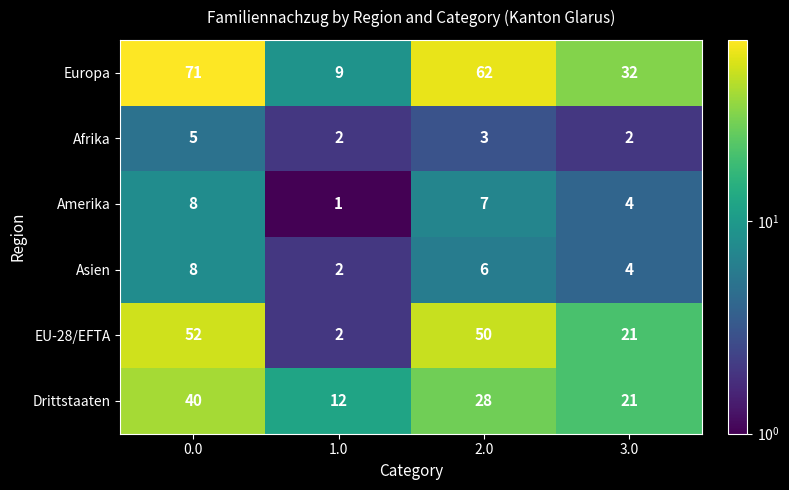

What is the average value of the Asien series?

5